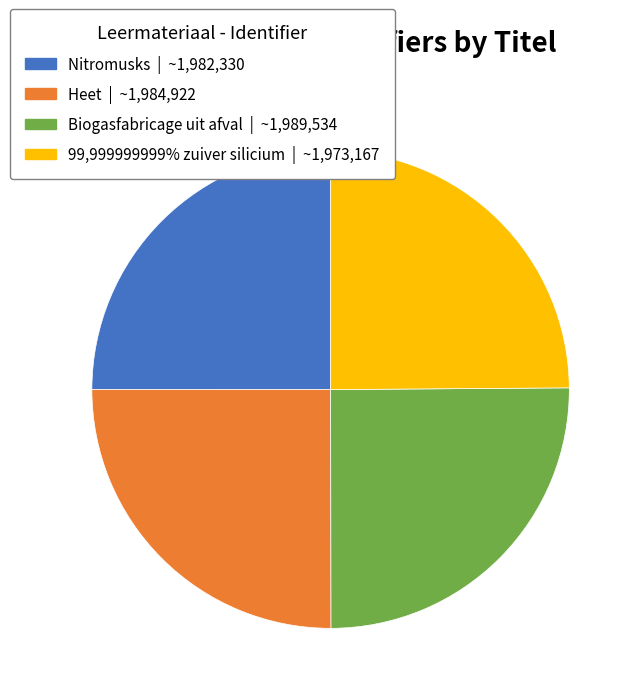

Approximately how many times larger is the value at Heet compared to 99,999999999% zuiver silicium?

1.0